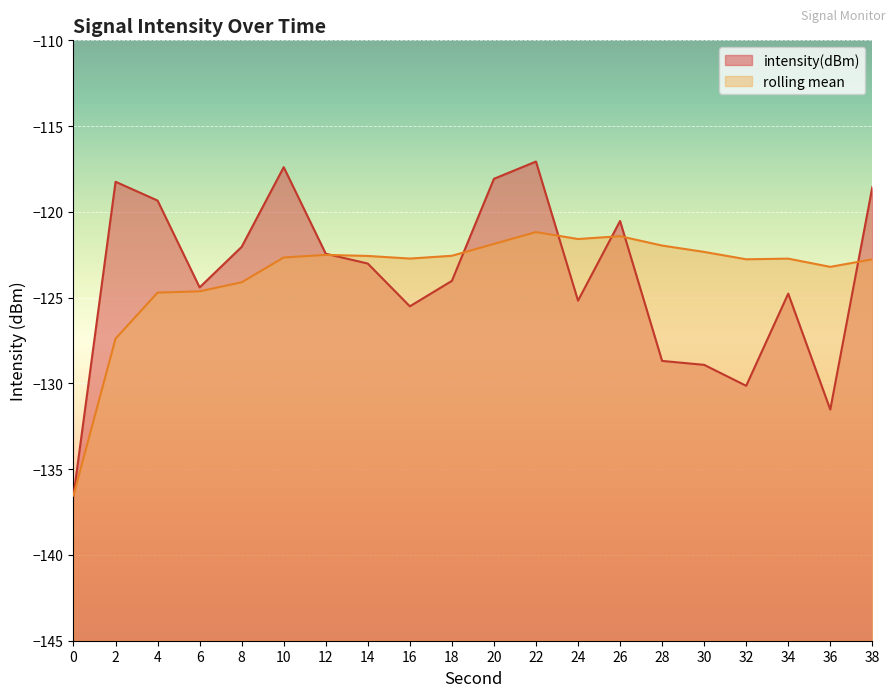

At which category is the sum across all series the highest?

22